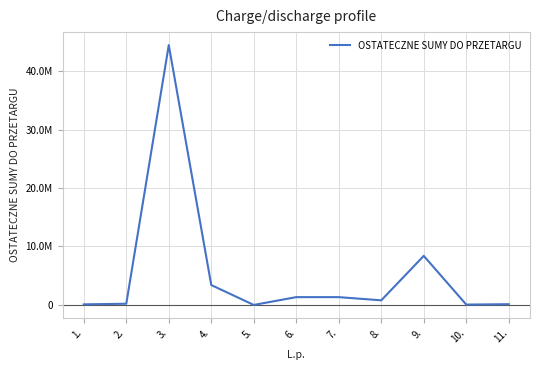

At which label does the data first exceed 791136?

3.